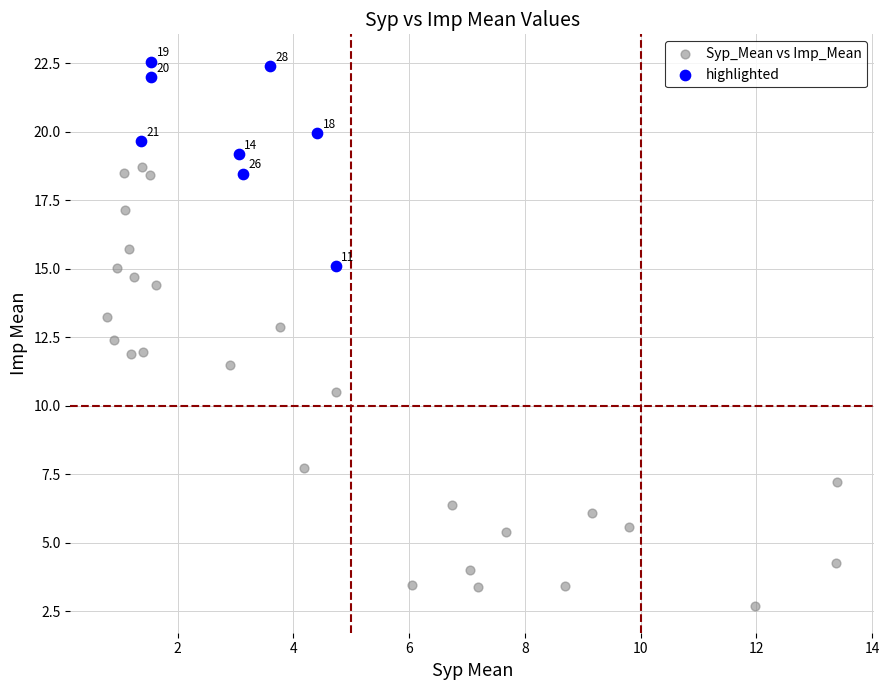

Which series reaches the minimum Y coordinate?

Syp_Mean vs Imp_Mean